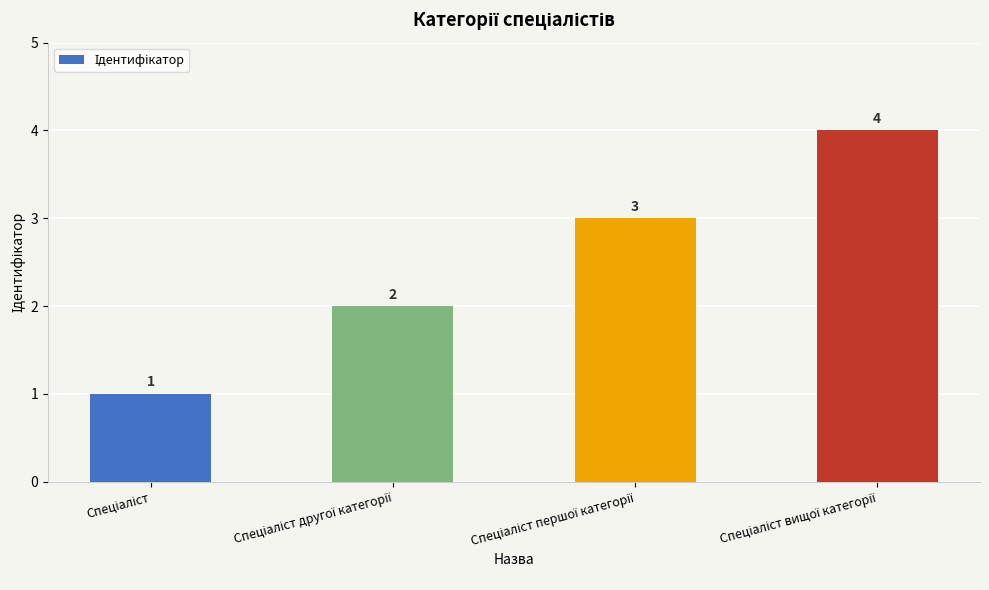

What is the value of the 4th bar from the left?

4